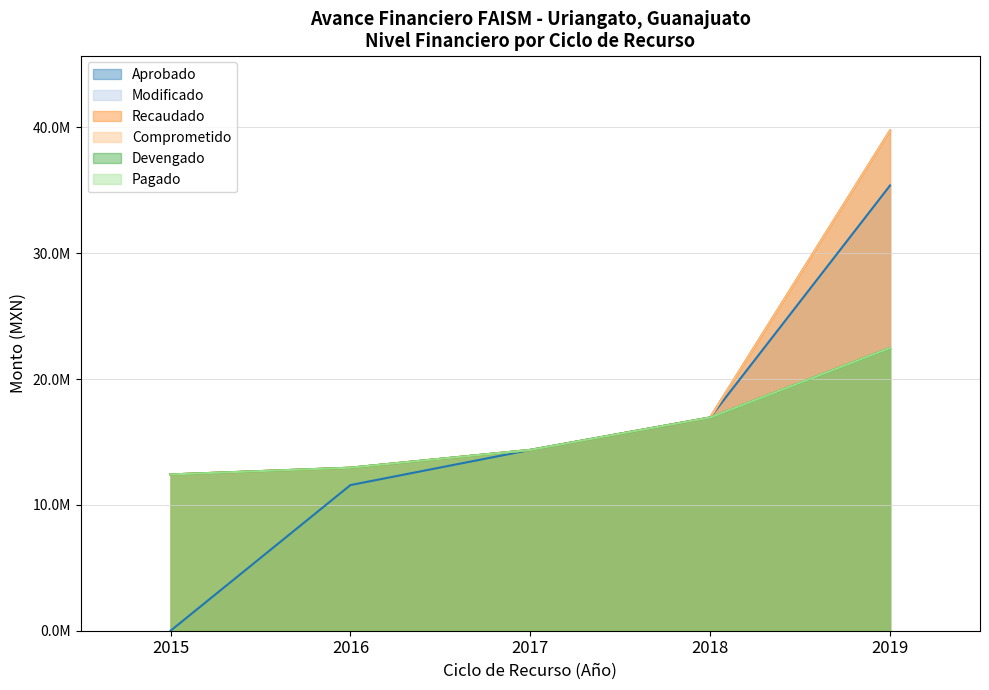

Which category has the highest value in the Aprobado series?

2019